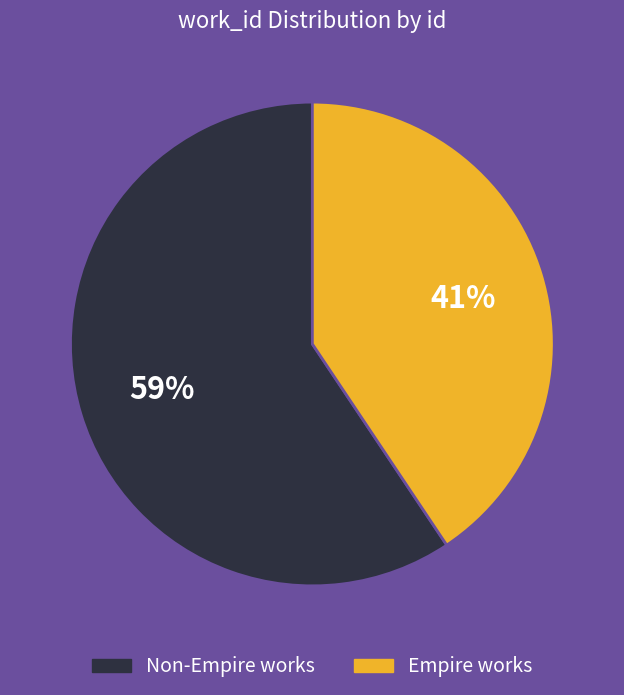

To the nearest percent, what is the average slice percentage?

50%